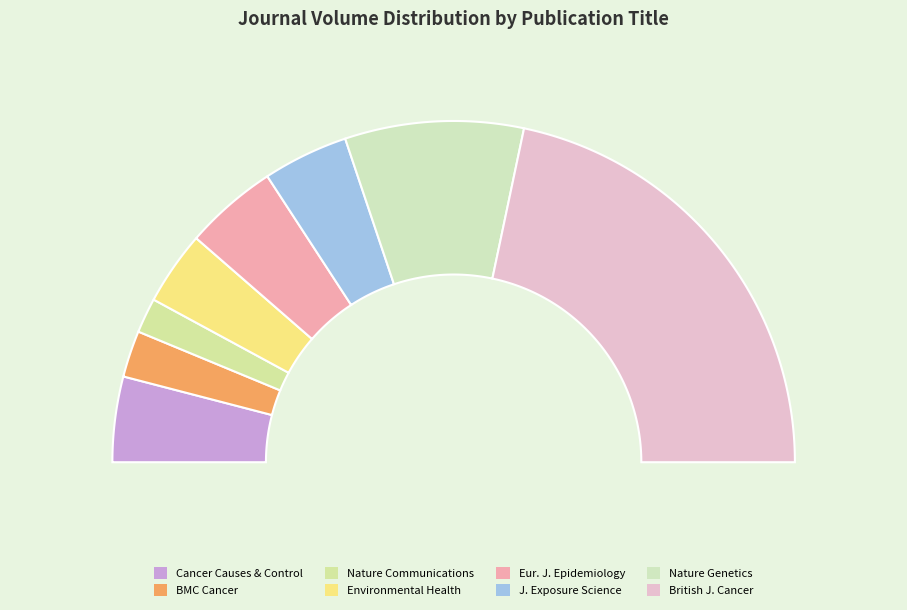

Does Cancer Causes & Control represent more than half of the total?

No